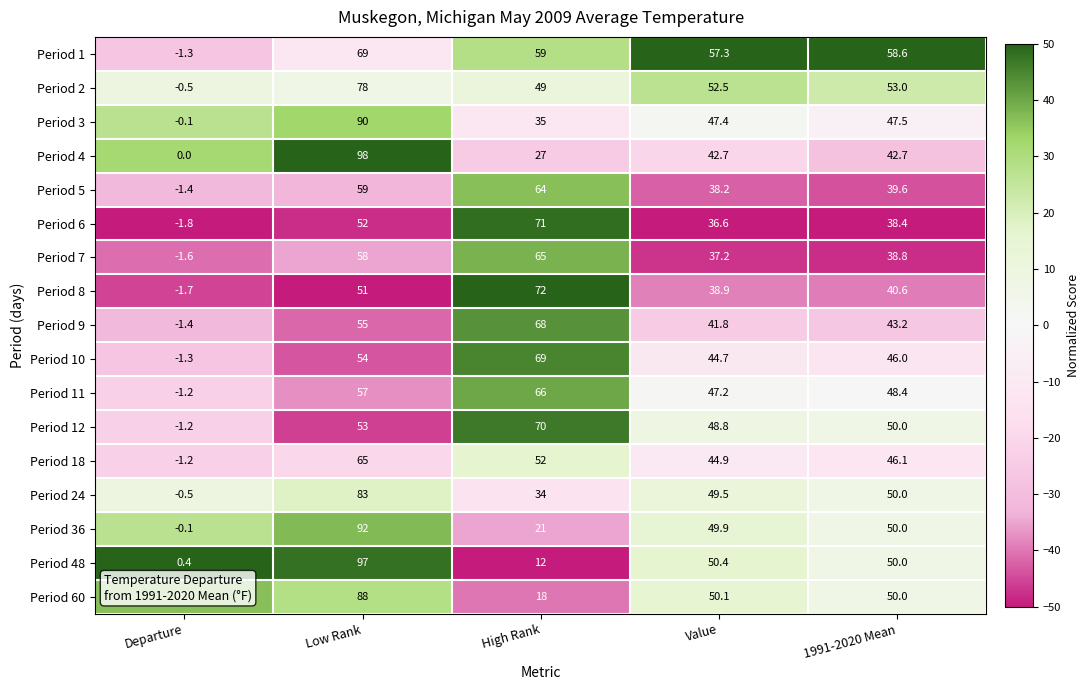

How many data points does each series have?

5